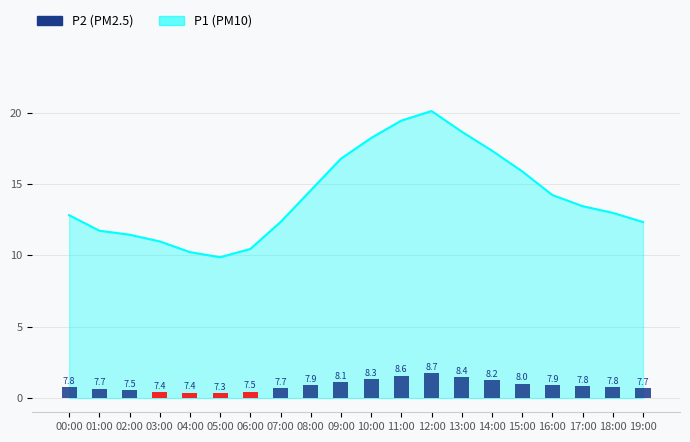

What is the approximate value at 03:00?

0.4